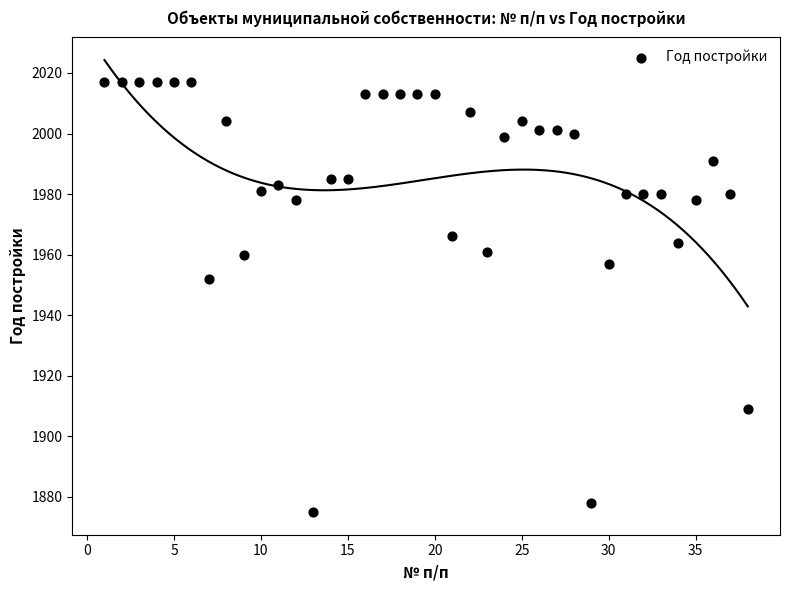

What Y value in the scatter plot is closest to 1946?

1952